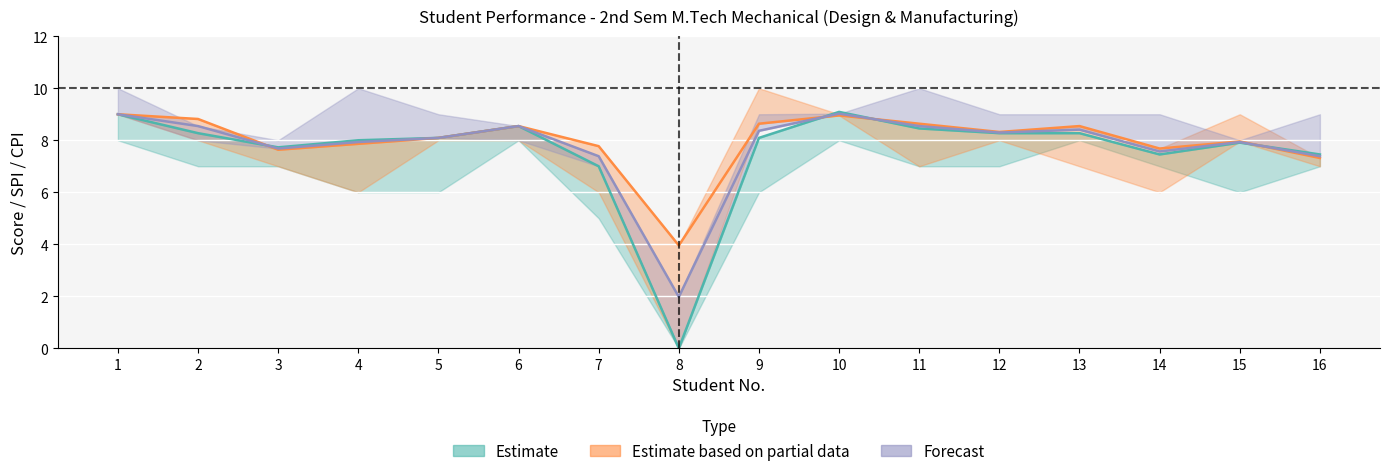

Rank the series by their average value, from lowest to highest.

Estimate, Forecast, Estimate based on partial data